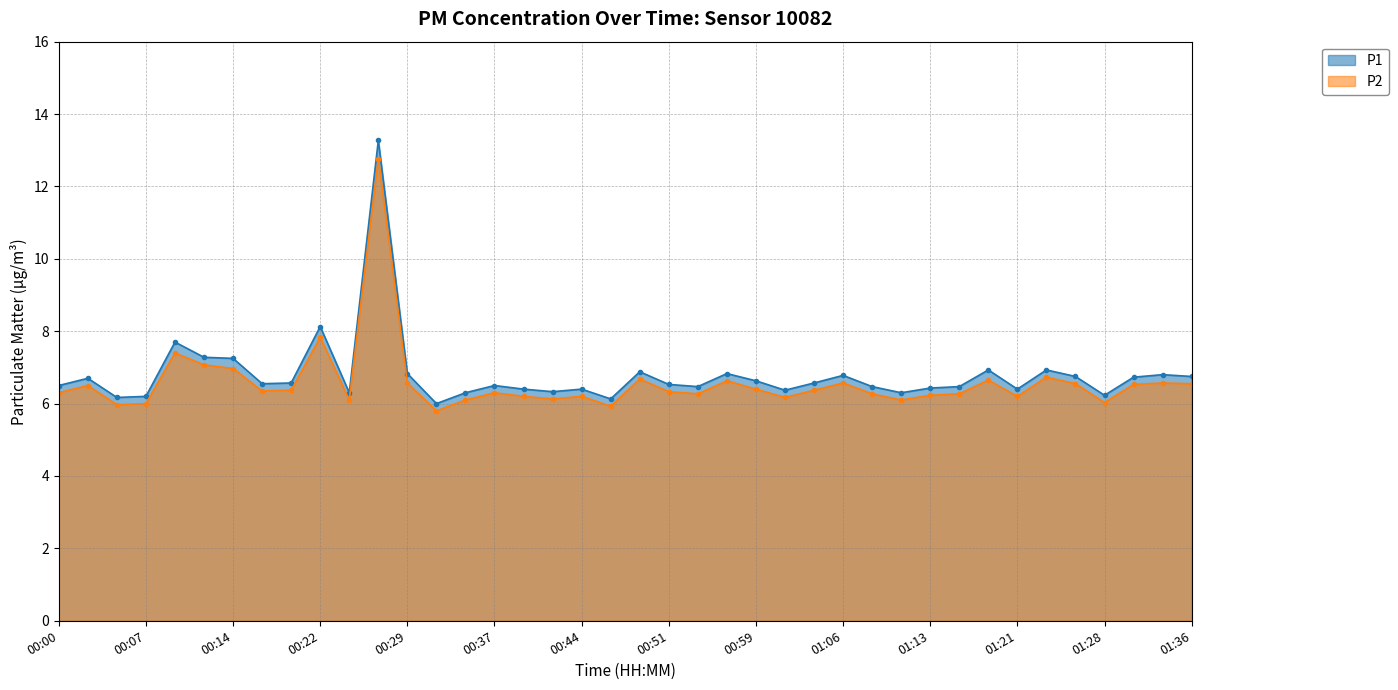

True or false: P2 and P1 cross at least once.

False